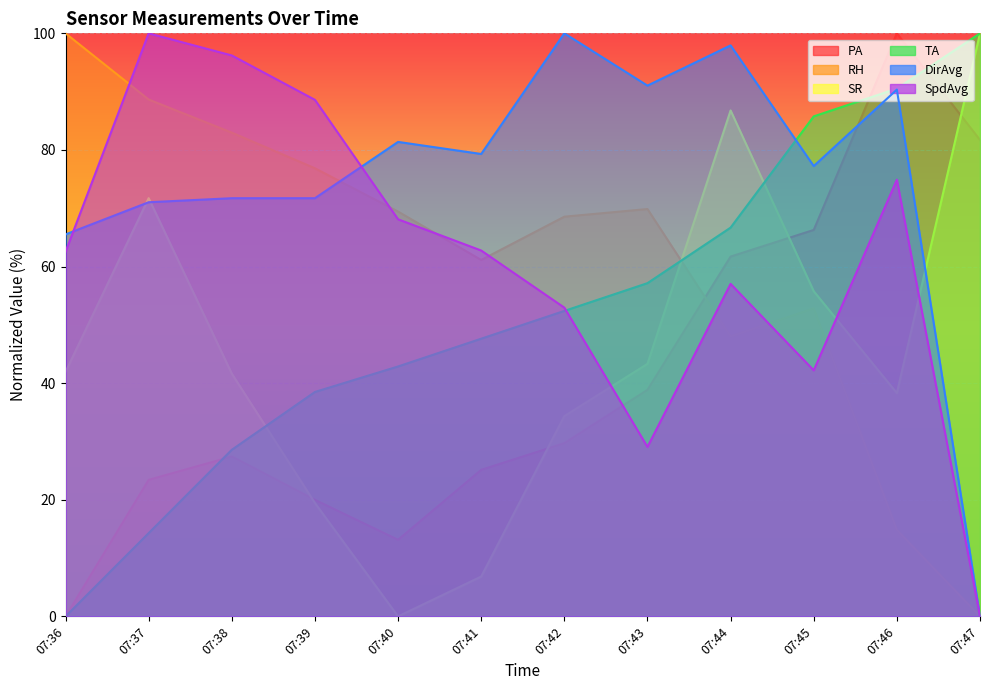

True or false: DirAvg and RH cross at least once.

True